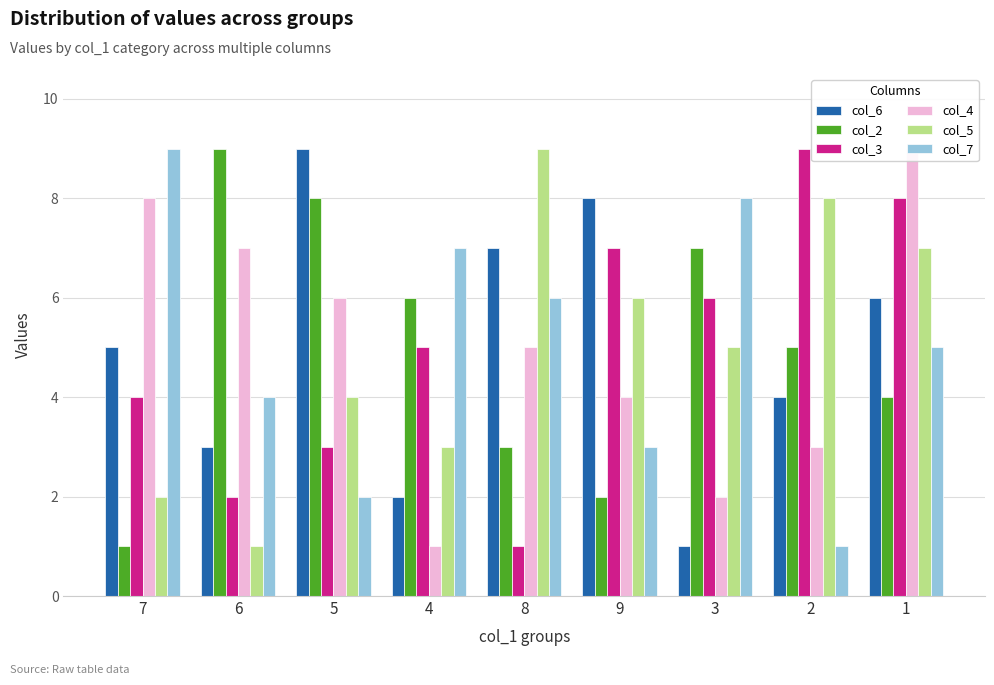

What is the sum of all col_6 values?

45